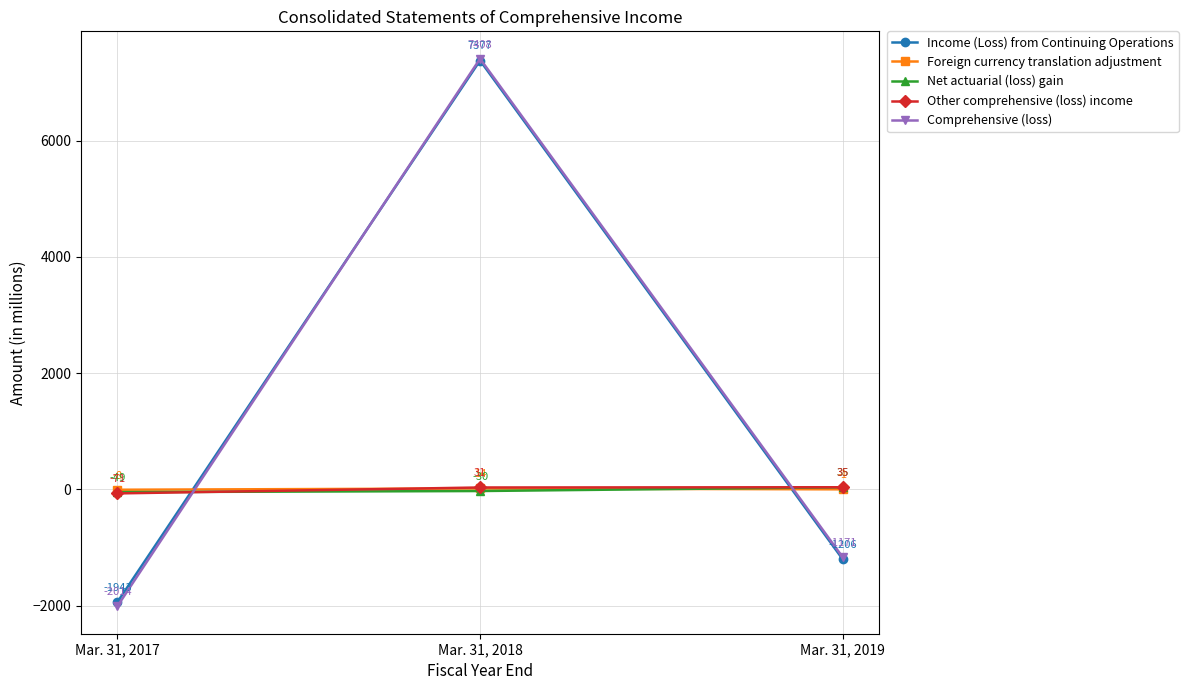

List the labels in order of Foreign currency translation adjustment value, largest first.

Mar. 31, 2018, Mar. 31, 2019, Mar. 31, 2017